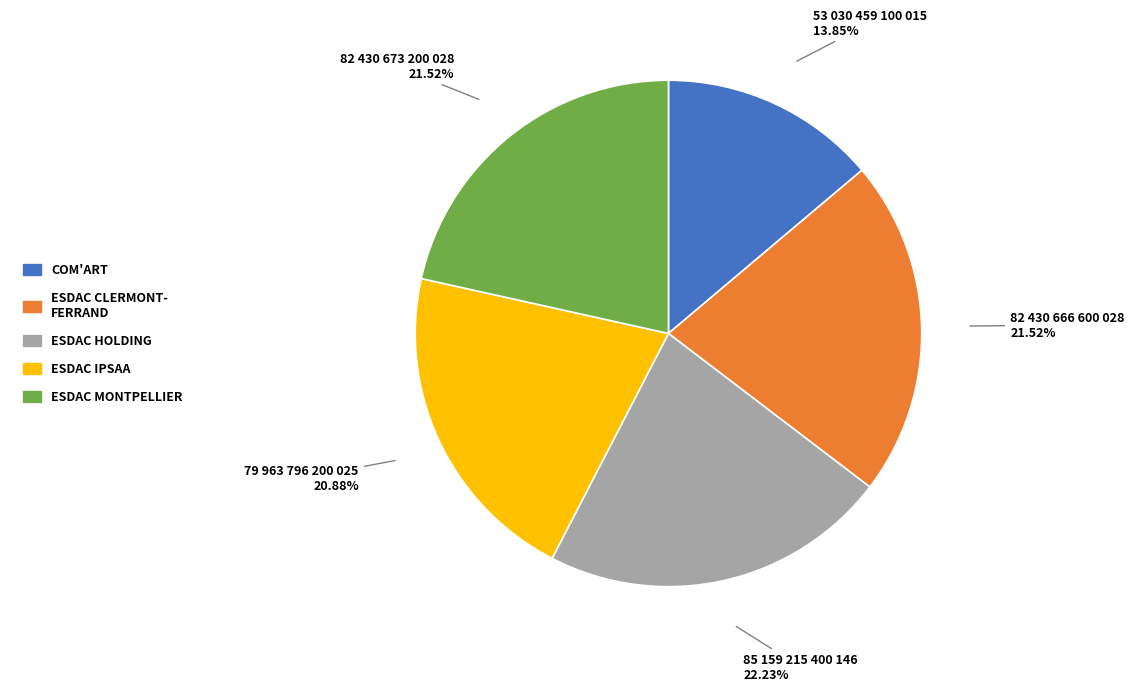

Is there any slice that represents more than half of the pie?

No